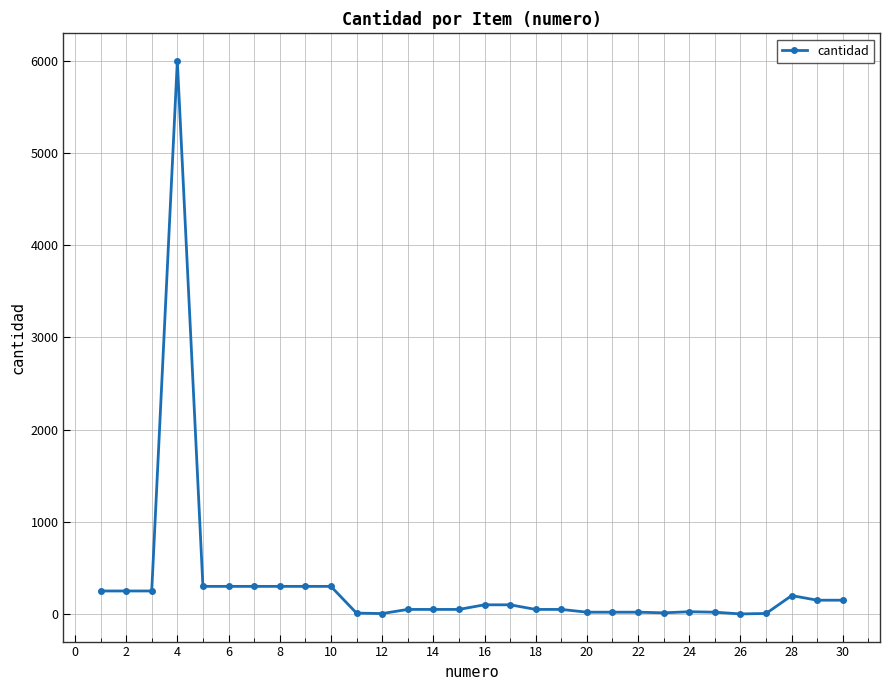

What is the minimum value shown in the chart?

1